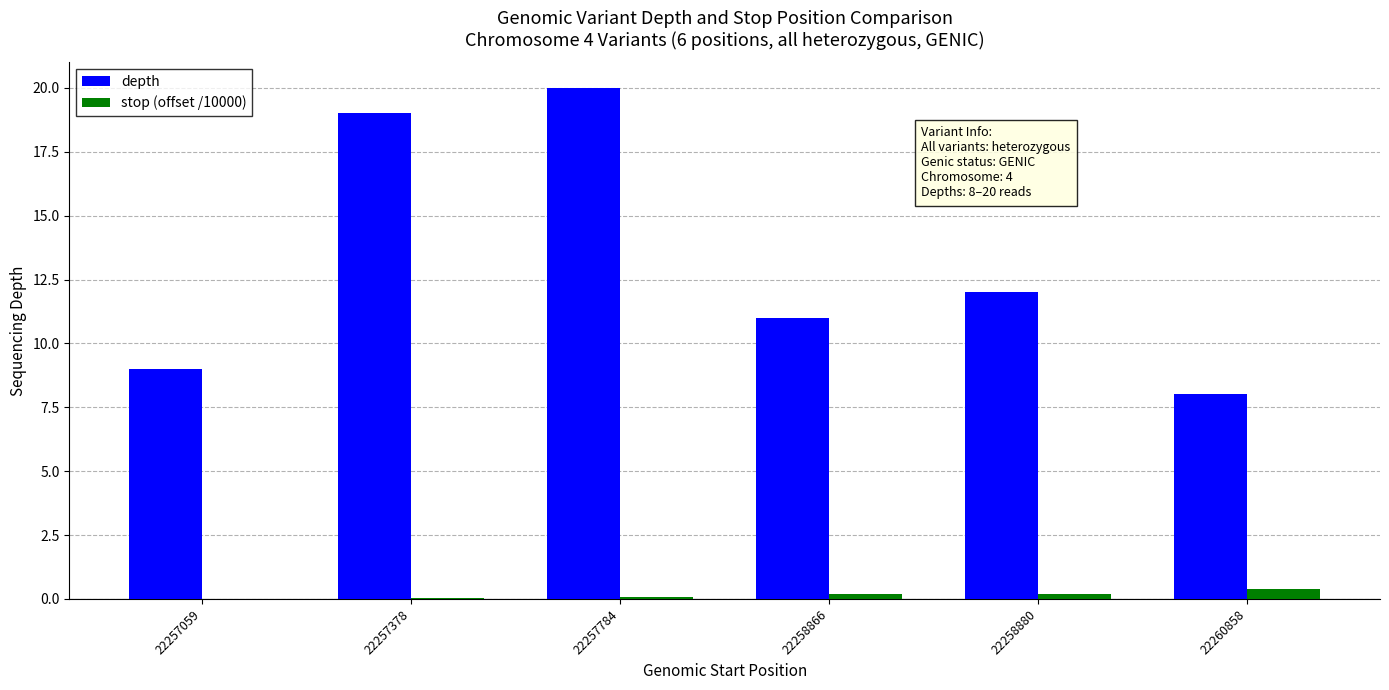

At which category is the sum across all series the highest?

22257784